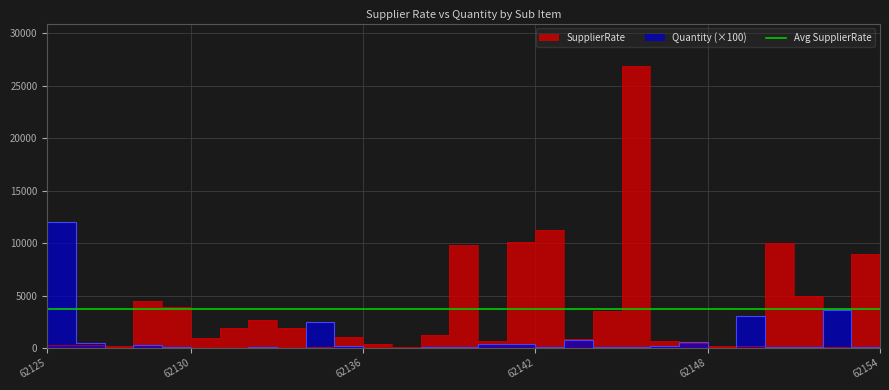

What is the average value of the Quantity series?

853